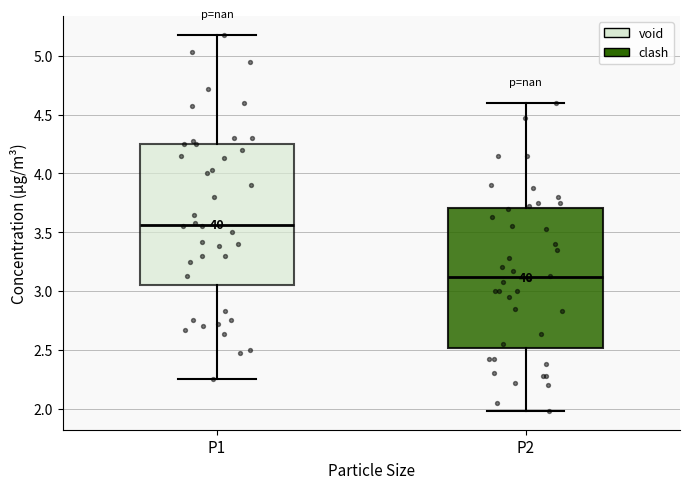

Reading left to right, read every box against the y-axis: the position of its median line, the range the box covers, and the ends of its whiskers. The values are not printed on the chart, so give them approximately, as read against the axis.

P1: median 3.55, box 3.05 to 4.25, whiskers 2.25 to 5.20
P2: median 3.10, box 2.50 to 3.70, whiskers 2.00 to 4.60